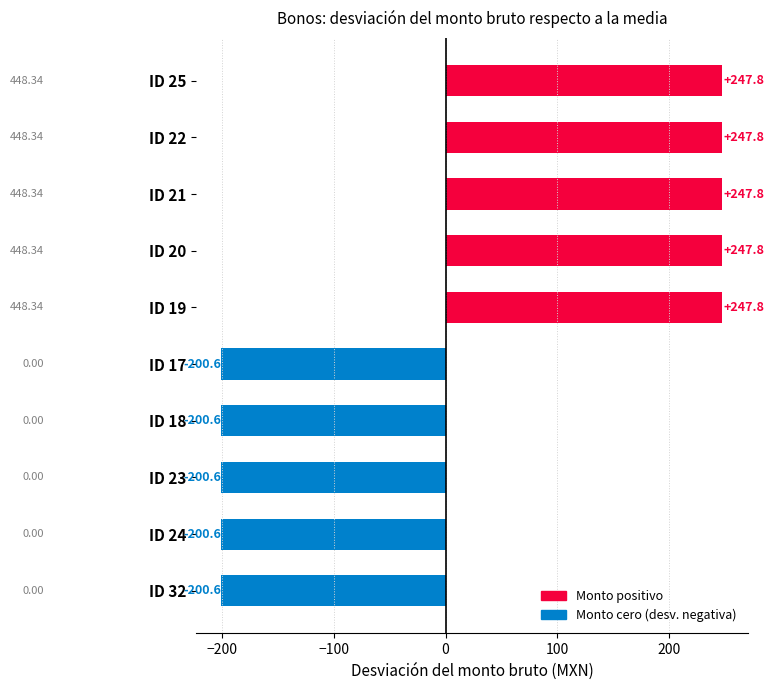

What is the sum of the values at ID 21 and ID 18?

47.2